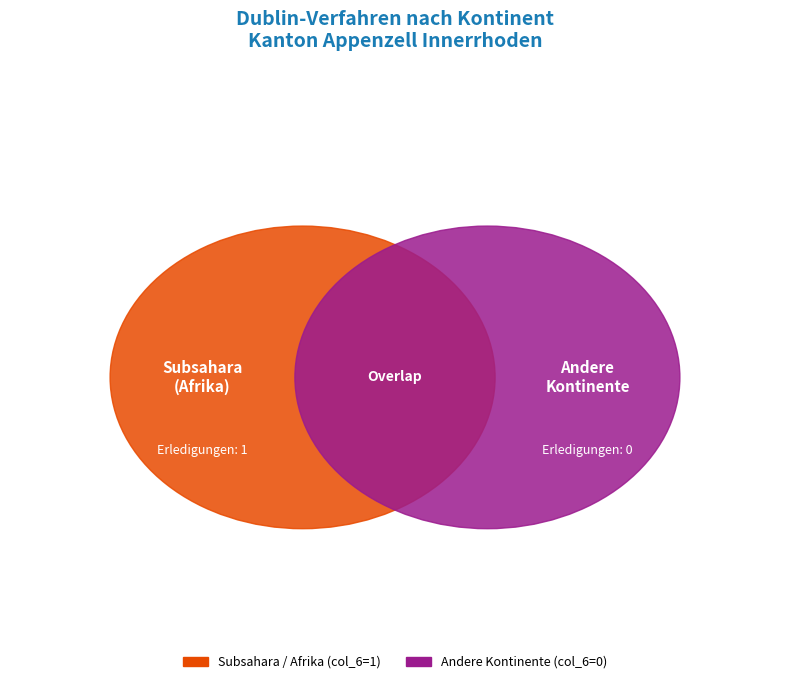

To the nearest percent, what is the difference between the largest and smallest slice percentages?

100%